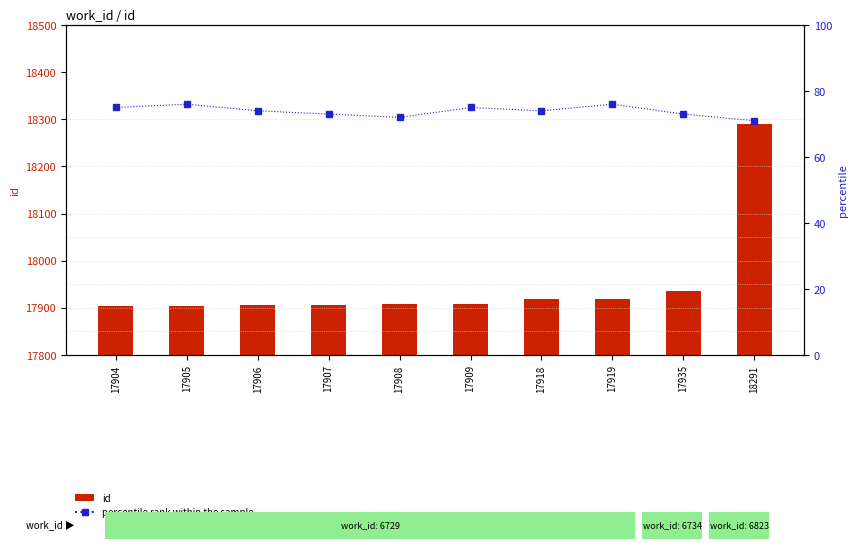

Which category has the highest value in the id series?

18291